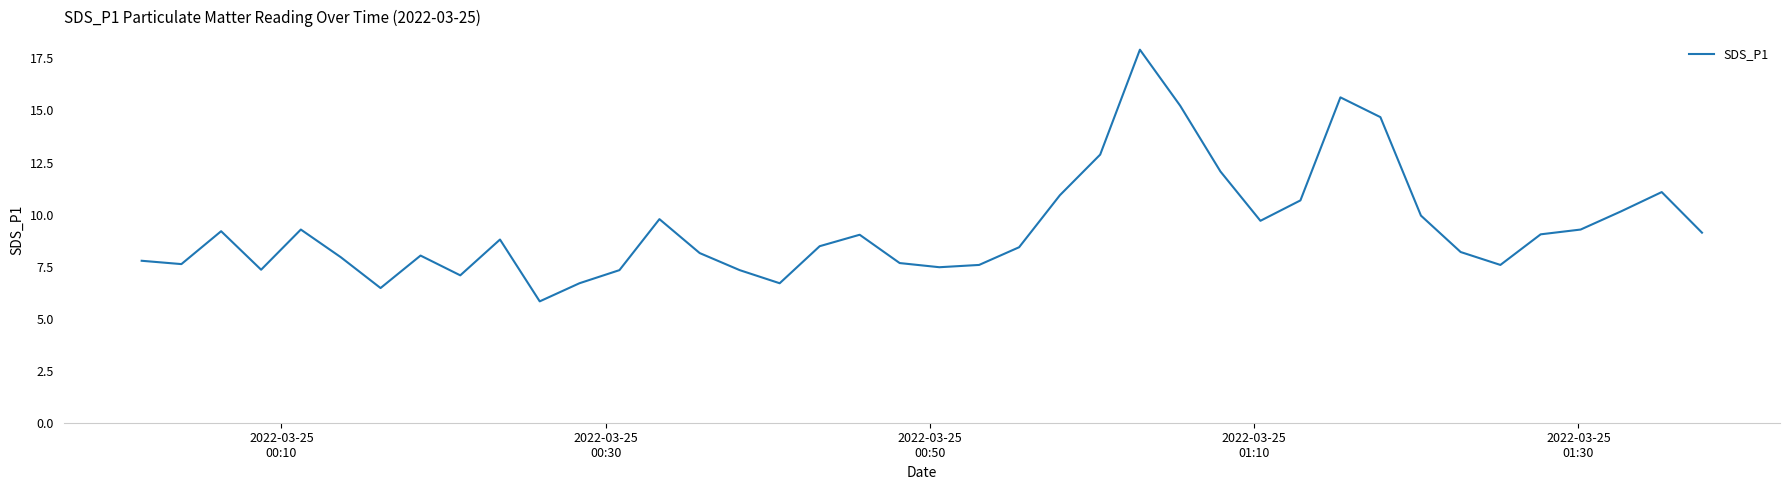

What is the difference between the maximum and minimum values?

12.1